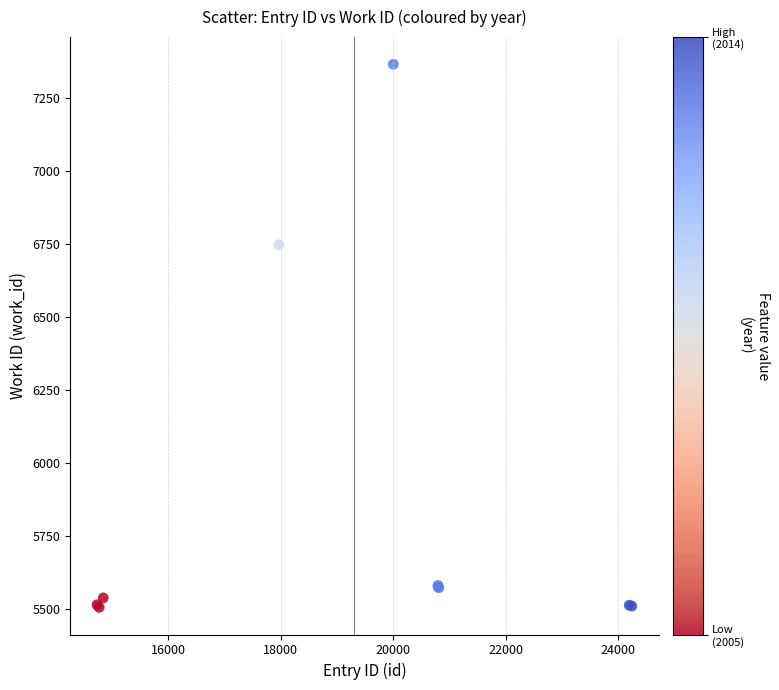

What Y value in the scatter plot is closest to 6434?

6746.2